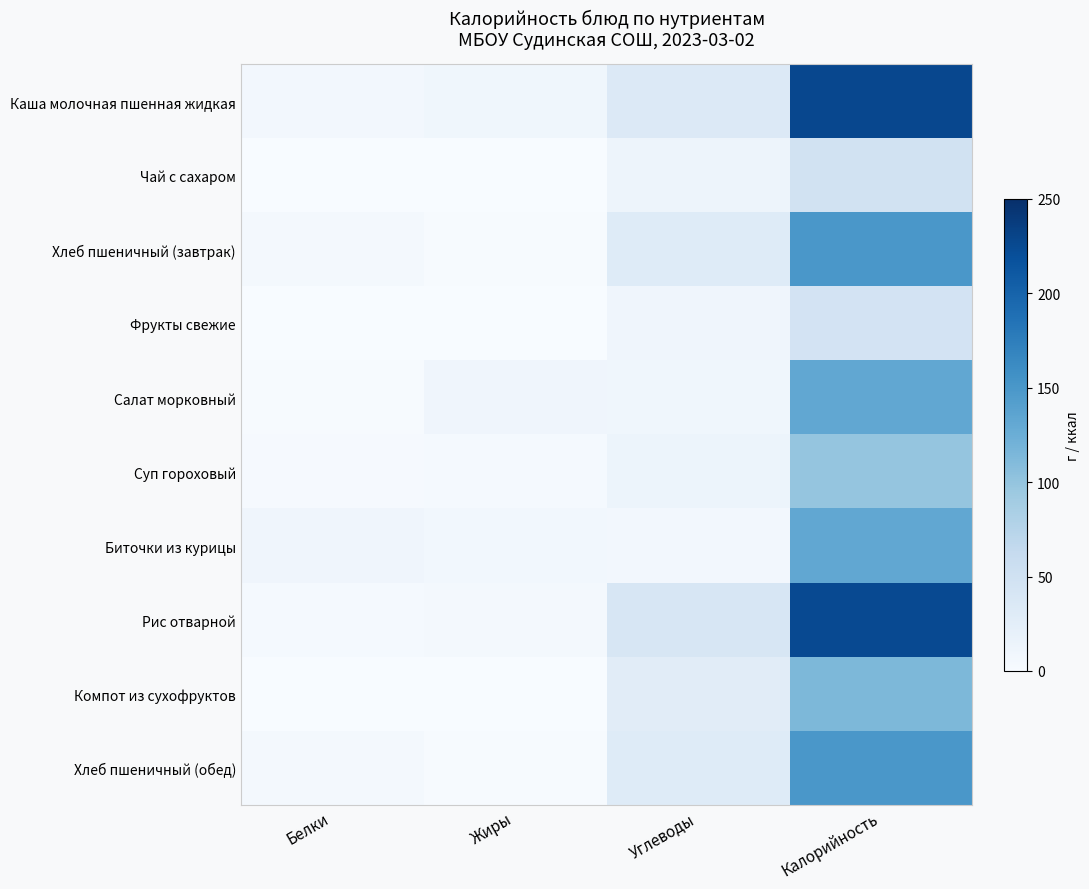

At which category does the chart reach its peak across all series?

Калорийность